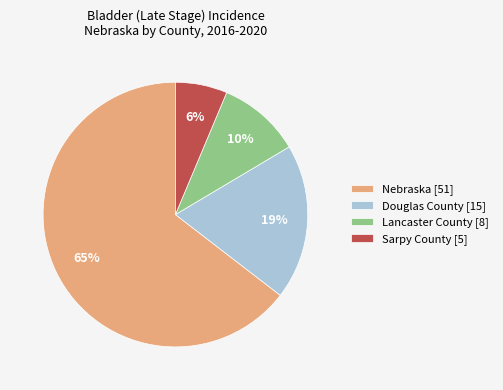

Rank the categories by value from highest to lowest.

Nebraska [51], Douglas County [15], Lancaster County [8], Sarpy County [5]